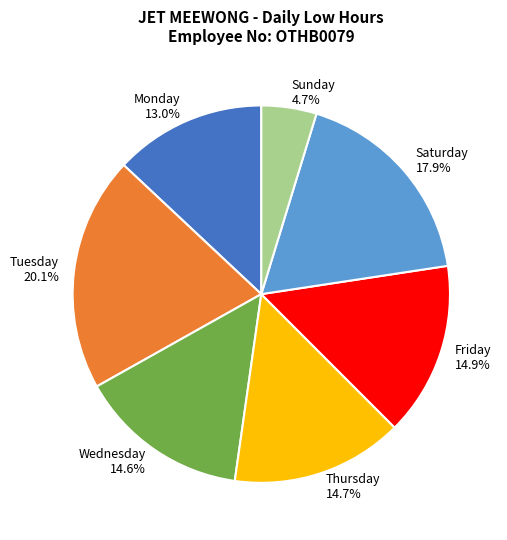

Which slice is the smallest?

Sunday